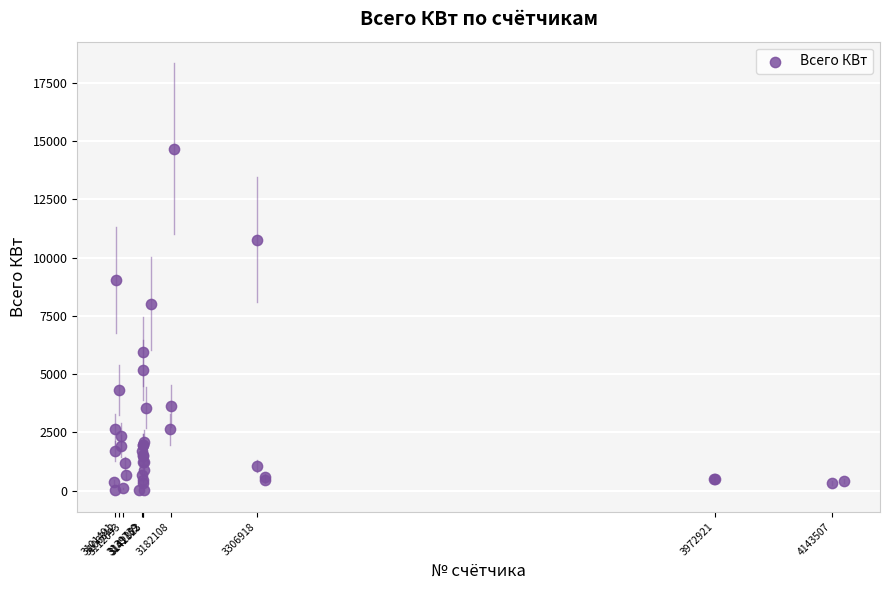

What Y value in the scatter plot is closest to 7342?

8018.0